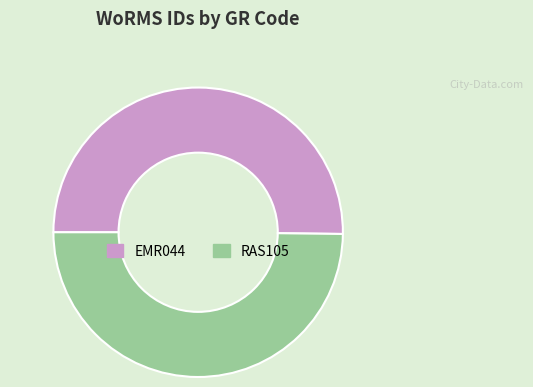

How many slices are in this pie chart?

2